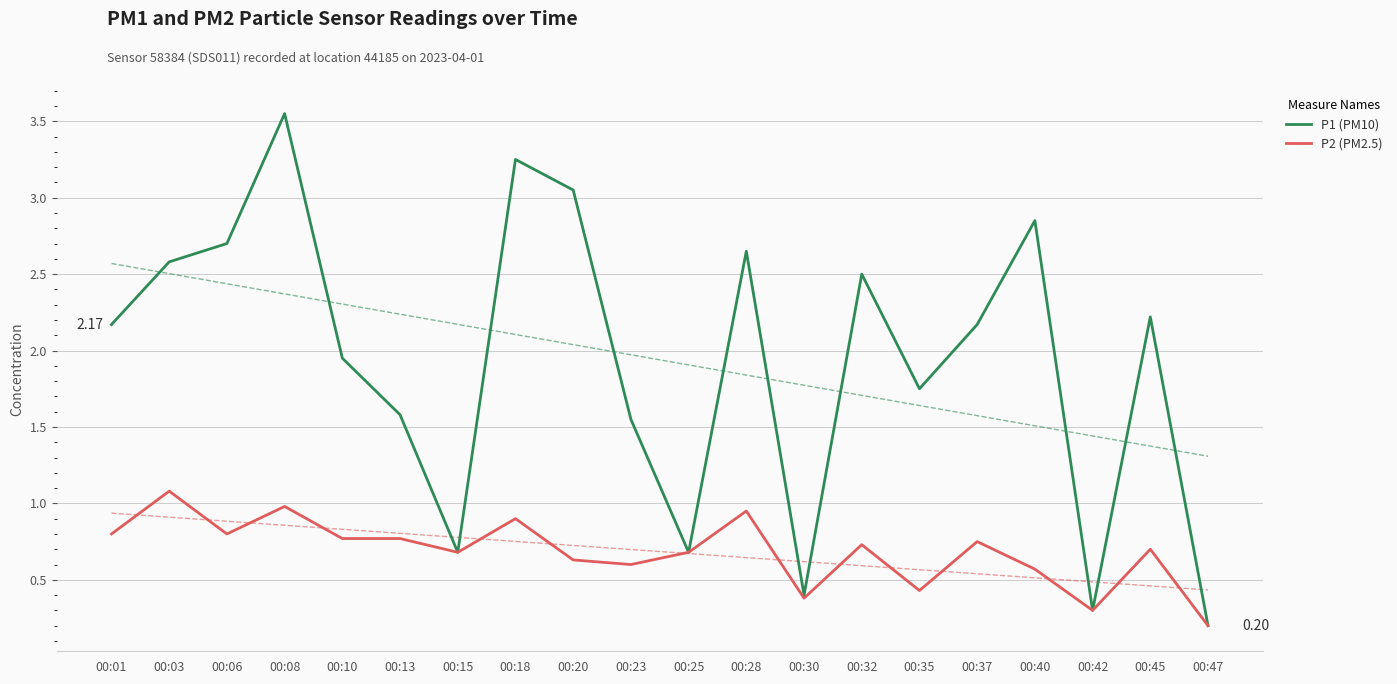

Which series has the largest range (max minus min)?

P1 (PM10)